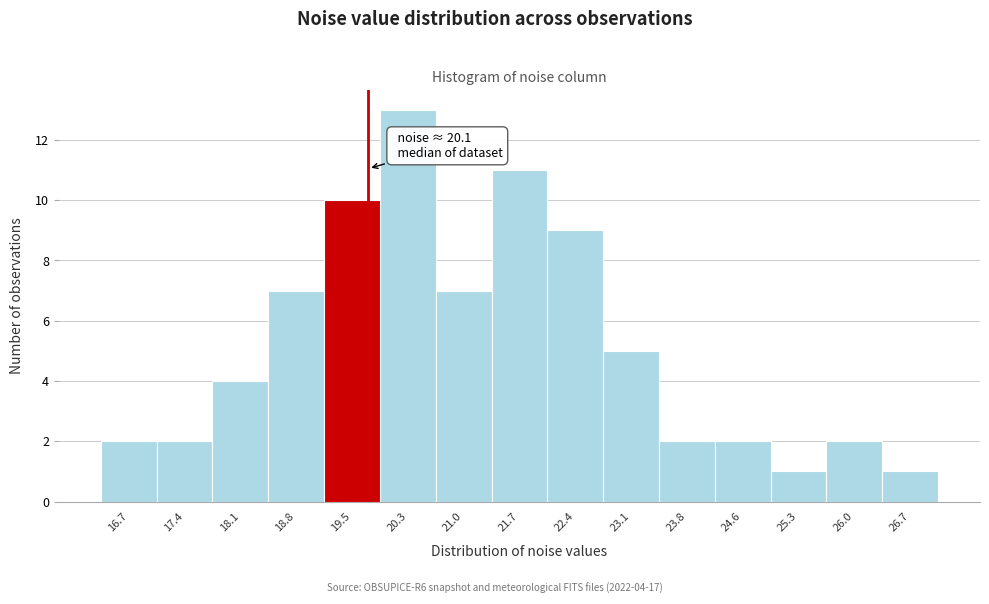

Reading right to left, extract all data points from this chart.

1	2	1	2	2	5	9	11	7	13	10	7	4	2	2